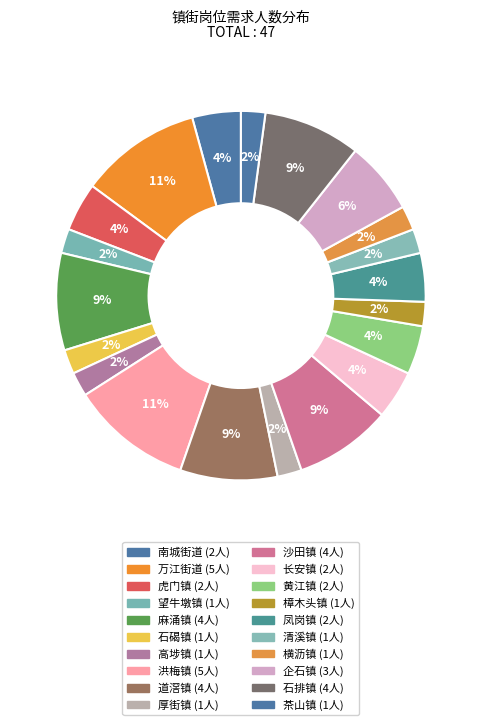

True or false: 虎门镇 accounts for 1% of the total.

False